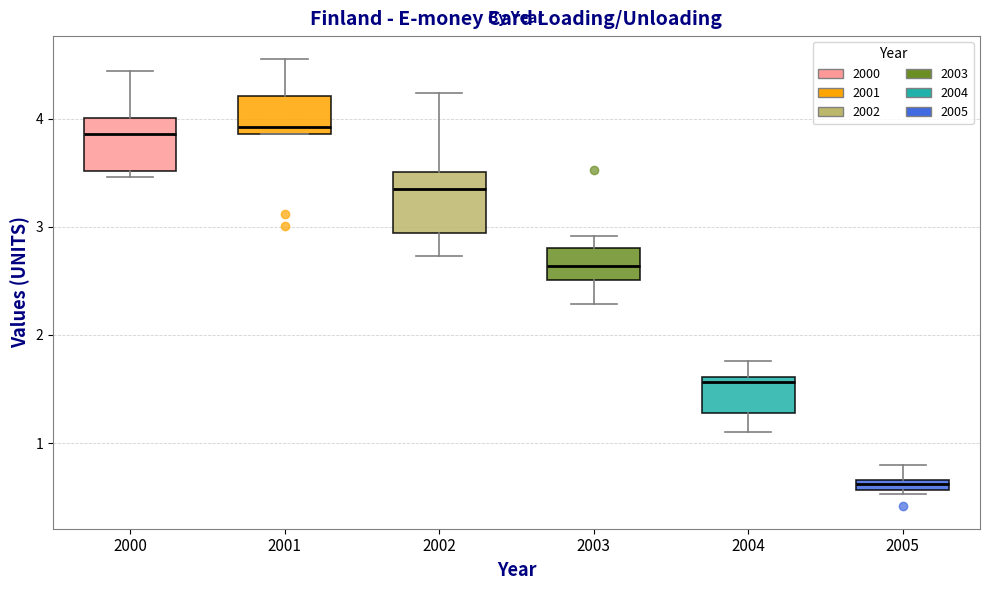

Where does the upper whisker of the box at x = 2001 end on the y-axis? The values are not printed on the chart, so give them approximately, as read against the axis.

4.6